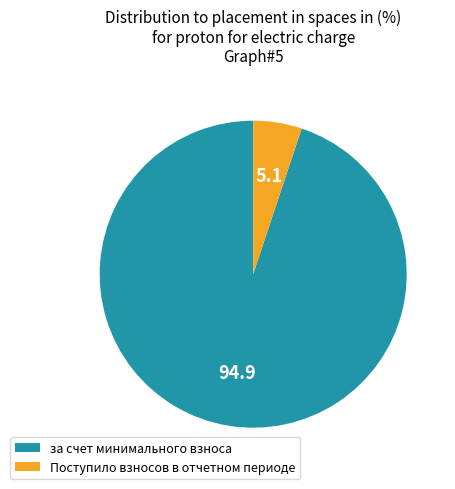

Which category has the smallest portion of the pie?

Поступило взносов в отчетном периоде